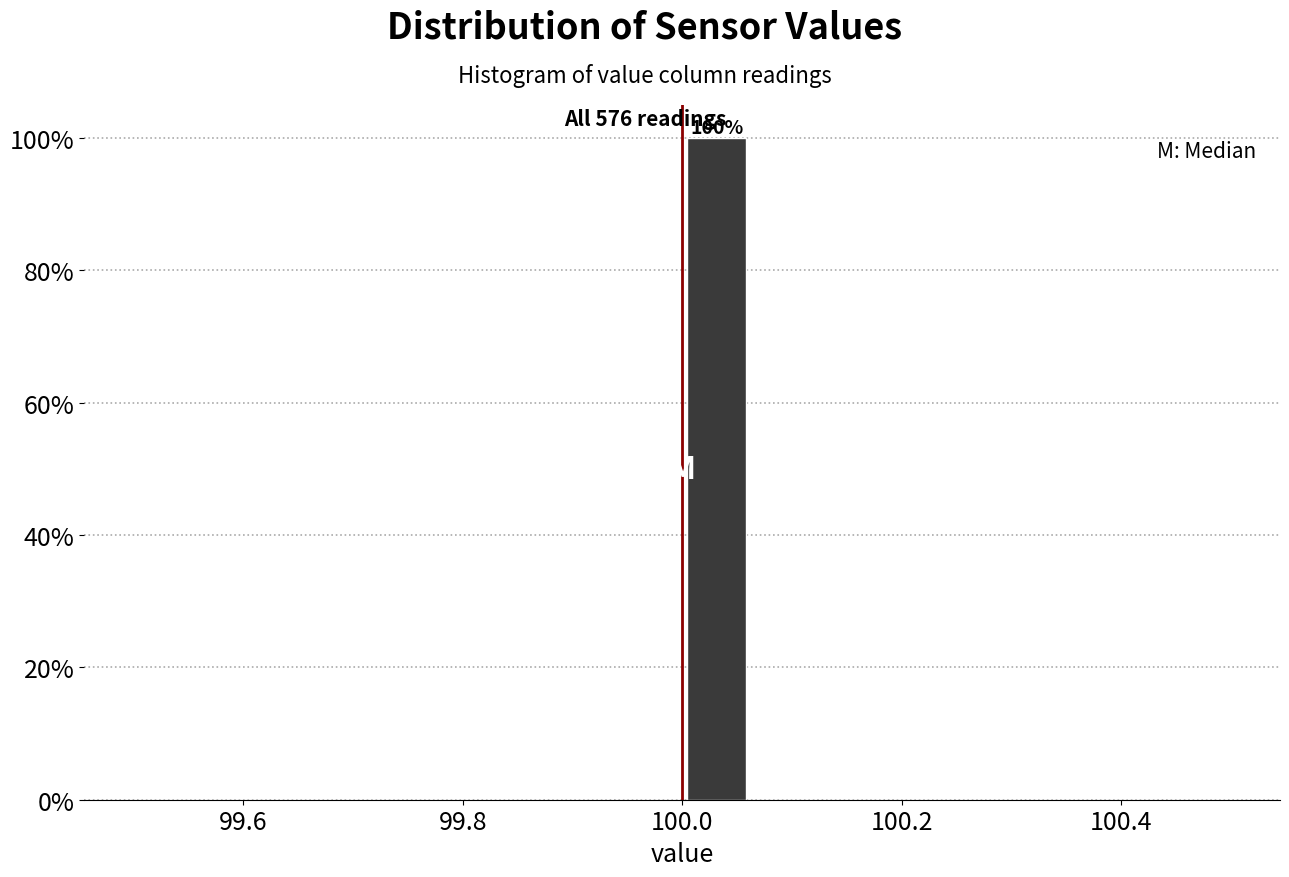

Around what value on the x-axis is the tallest bar? Give the approximate position of its centre, as read against the axis.

100.04